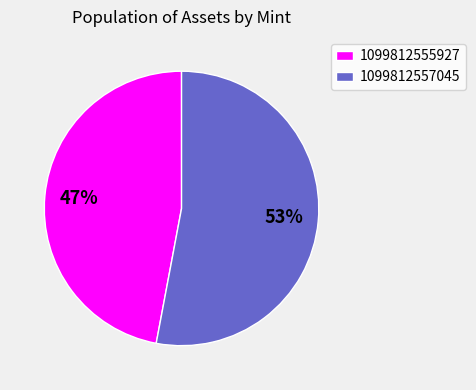

Rank the categories by value from highest to lowest.

1099812557045, 1099812555927